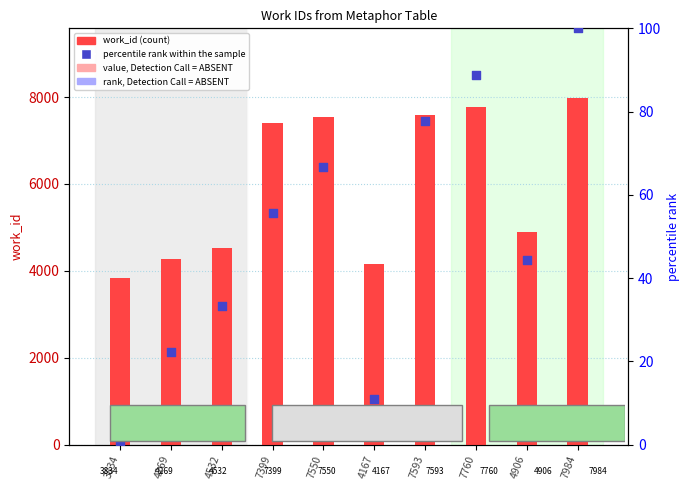

Which series contains the lowest Y value?

percentile rank within the sample